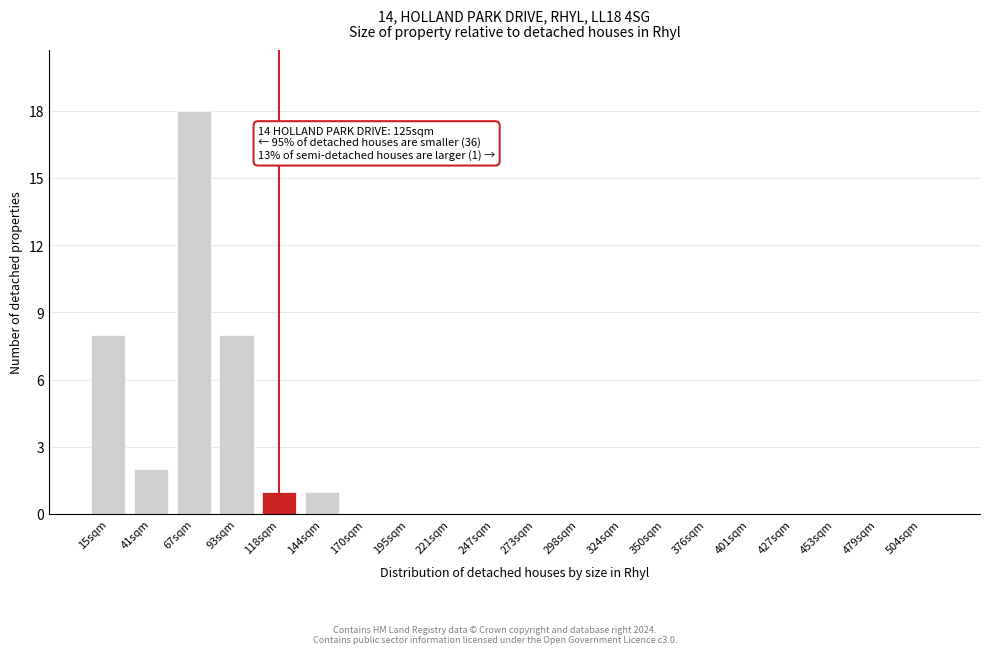

Reading left to right, what are all the values shown in this chart?

15sqm=8	41sqm=2	67sqm=18	93sqm=8	118sqm=1	144sqm=1	170sqm=0	195sqm=0	221sqm=0	247sqm=0	273sqm=0	298sqm=0	324sqm=0	350sqm=0	376sqm=0	401sqm=0	427sqm=0	453sqm=0	479sqm=0	504sqm=0